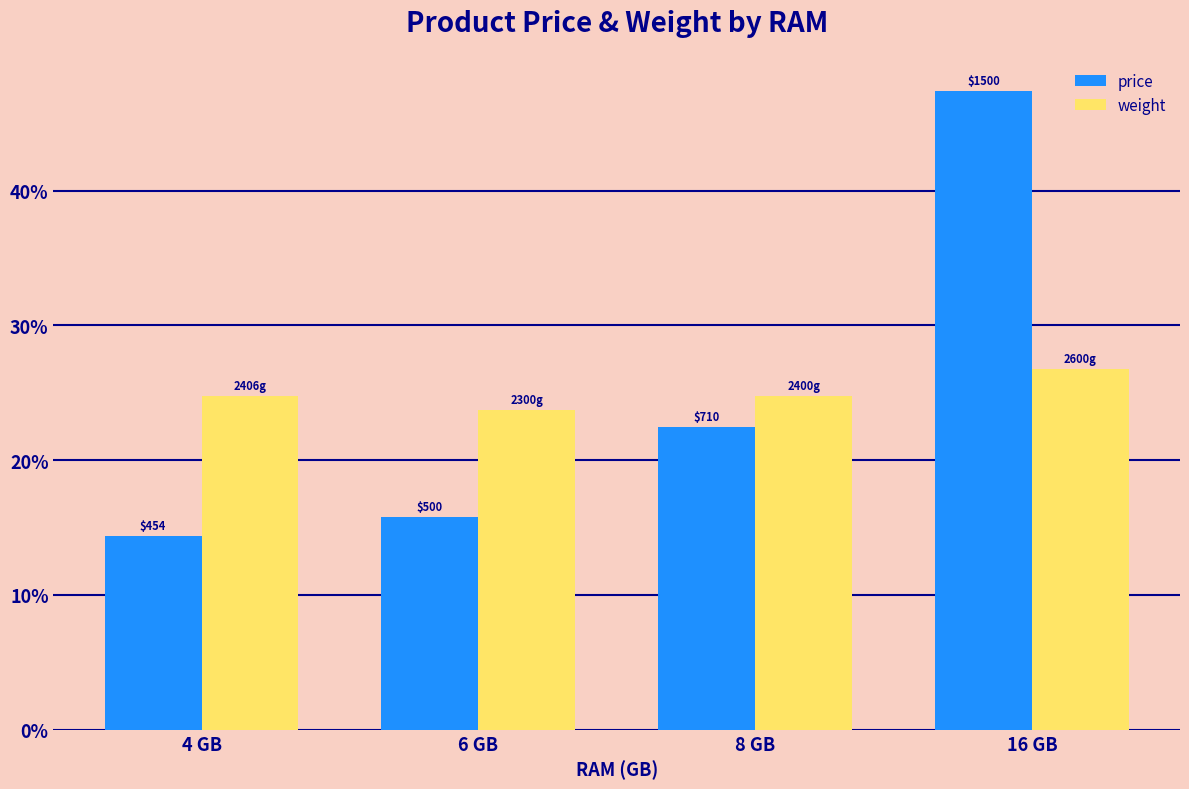

Does the chart contain any negative values?

No